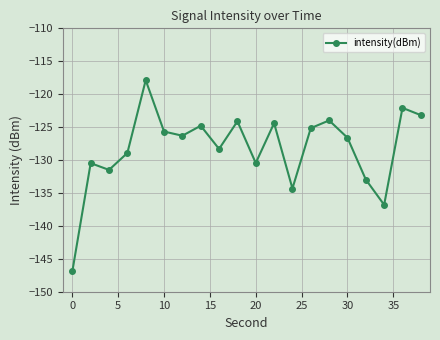

What is the difference between the second highest and second lowest values?

14.7